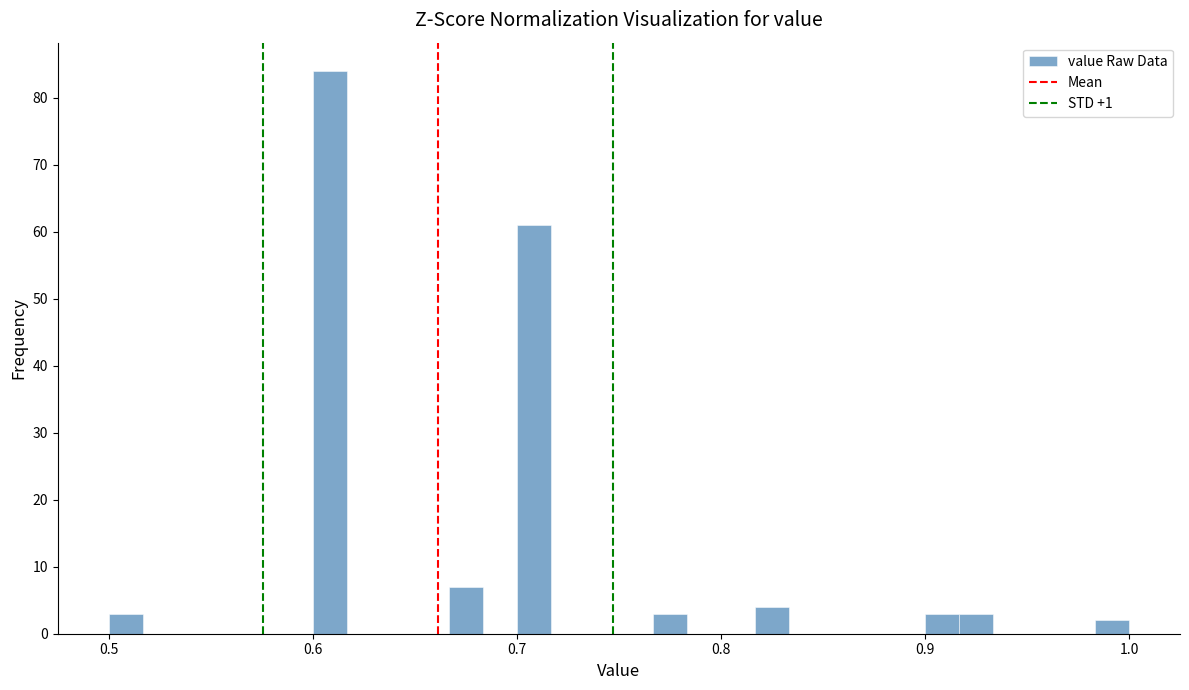

Read against the x-axis, roughly where is the centre of the tallest bar?

0.61